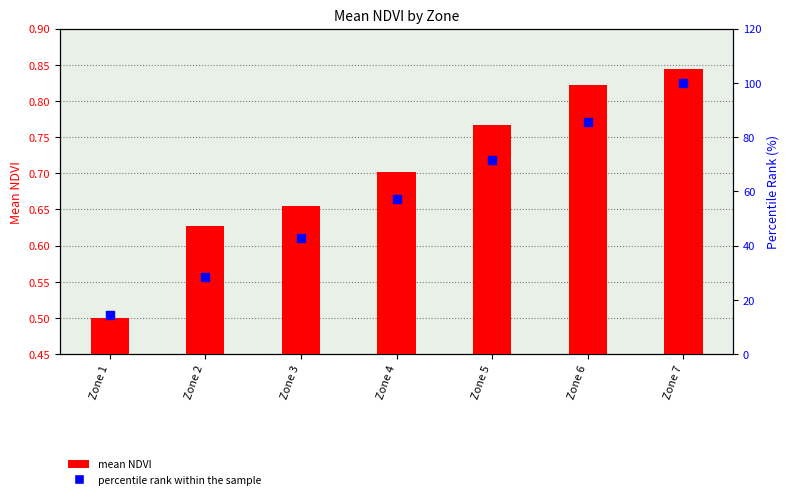

Is the value of mean NDVI at Zone 4 greater than the value of percentile rank within the sample at Zone 3?

No